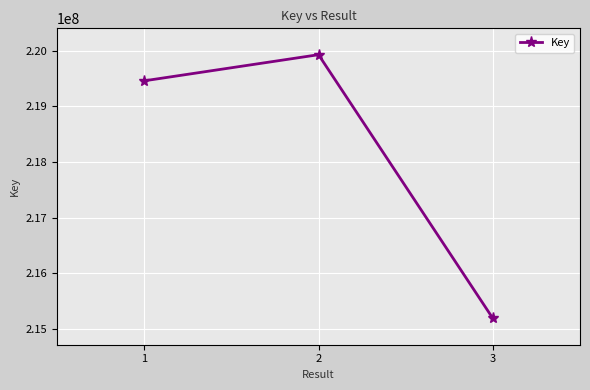

True or false: the data shows 295130207 at 1.

False